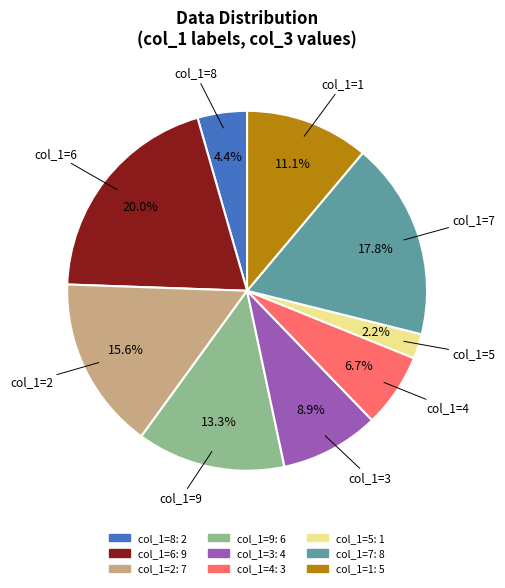

What is the total percentage of col_1=1 and col_1=9?

24.4%